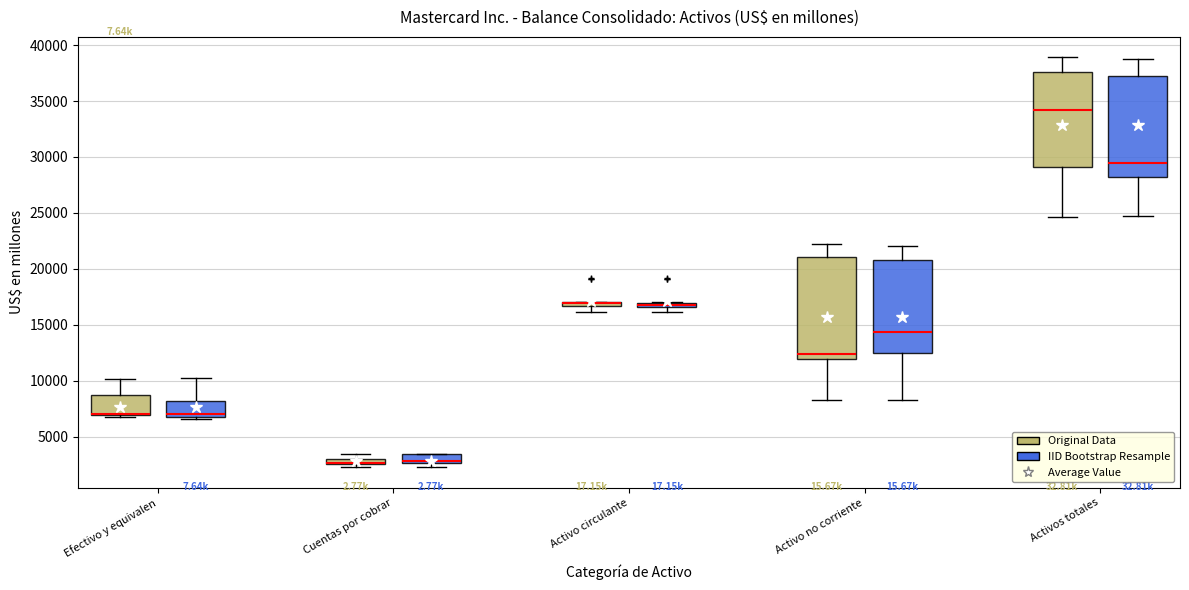

Where is the lower edge of the box for Activo no corriente (Original Data) on the y-axis? The values are not printed on the chart, so give them approximately, as read against the axis.

12000